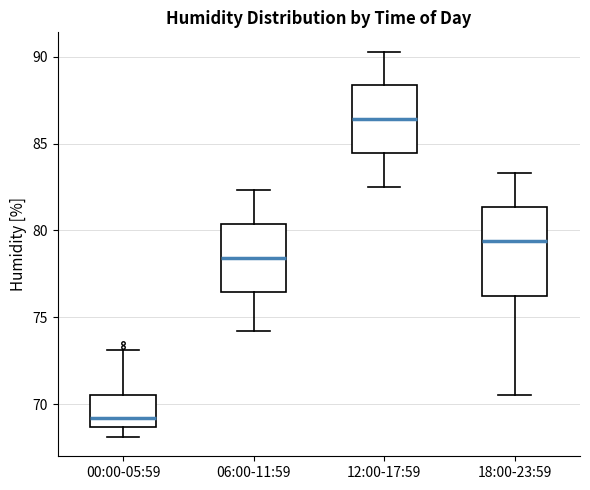

Reading left to right, read every box against the y-axis: the position of its median line, the range the box covers, and the ends of its whiskers. The values are not printed on the chart, so give them approximately, as read against the axis.

00:00-05:59: median 69.0, box 68.5 to 70.5, whiskers 68.0 to 73.0
06:00-11:59: median 78.5, box 76.5 to 80.5, whiskers 74.0 to 82.5
12:00-17:59: median 86.5, box 84.5 to 88.5, whiskers 82.5 to 90.5
18:00-23:59: median 79.5, box 76.5 to 81.5, whiskers 70.5 to 83.5